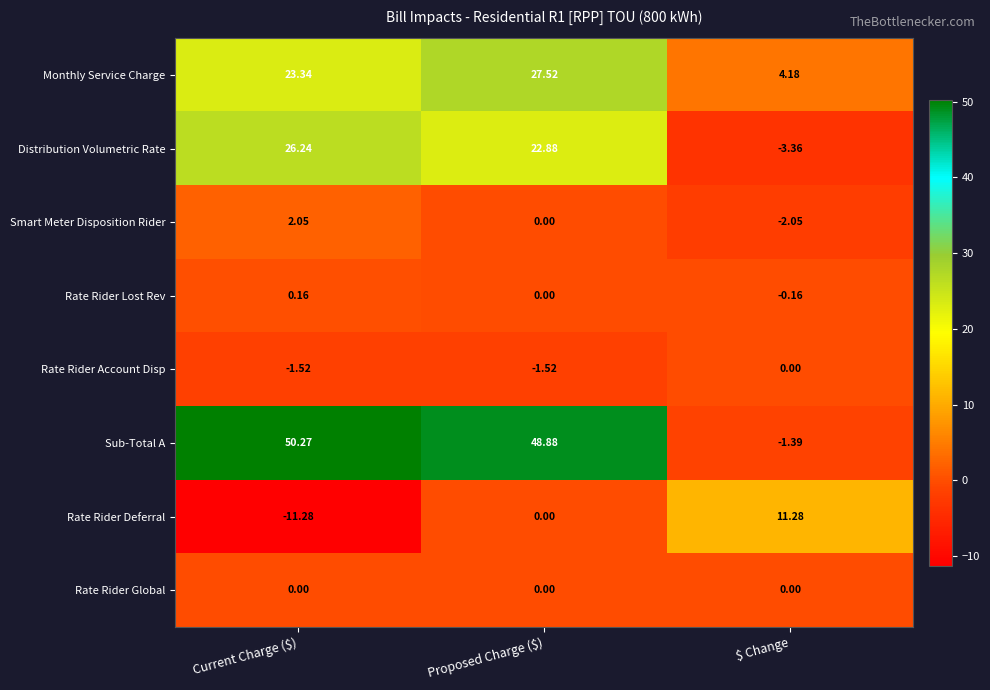

What is the maximum value shown in the chart?

50.3